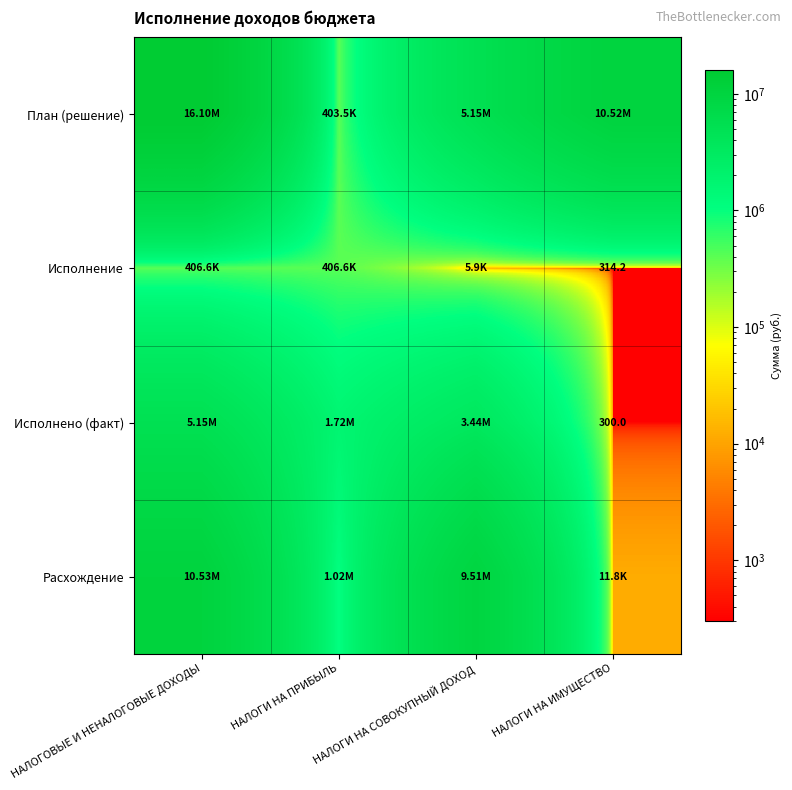

Read the План (решение) value at НАЛОГИ НА СОВОКУПНЫЙ ДОХОД.

5151946.0